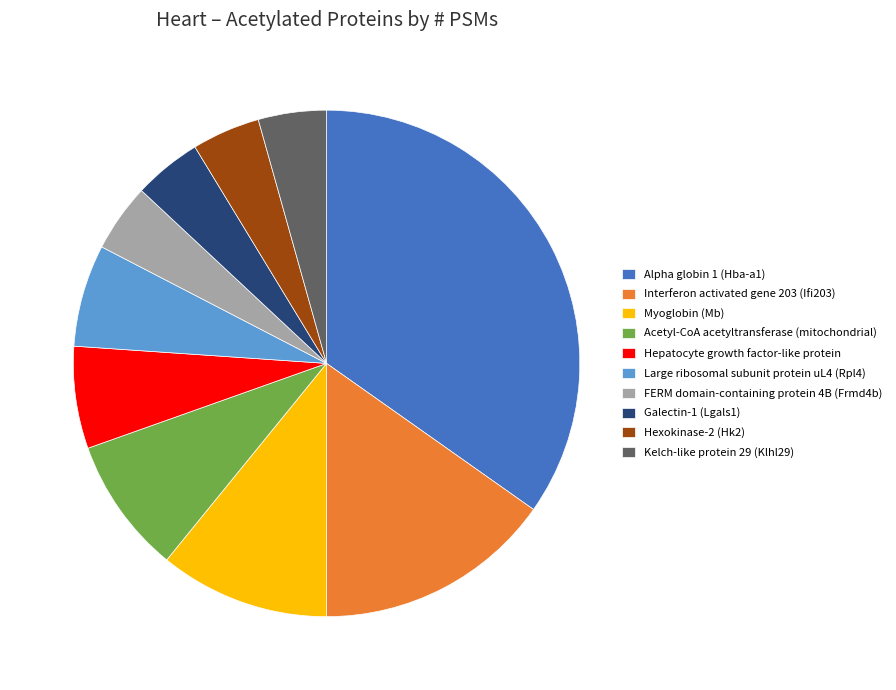

Does Kelch-like protein 29 (Klhl29) account for over 50% of the chart?

No